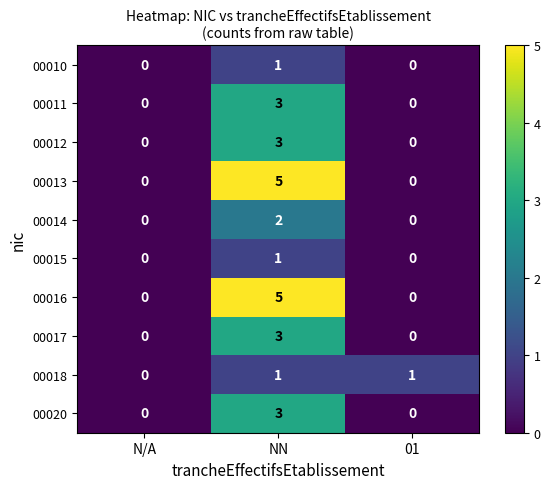

How many 00010 values are between 0 and 1?

3